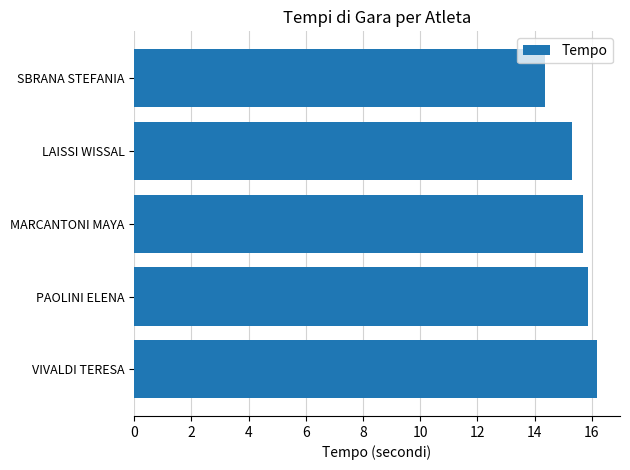

Which label corresponds to the largest value in the chart?

VIVALDI TERESA